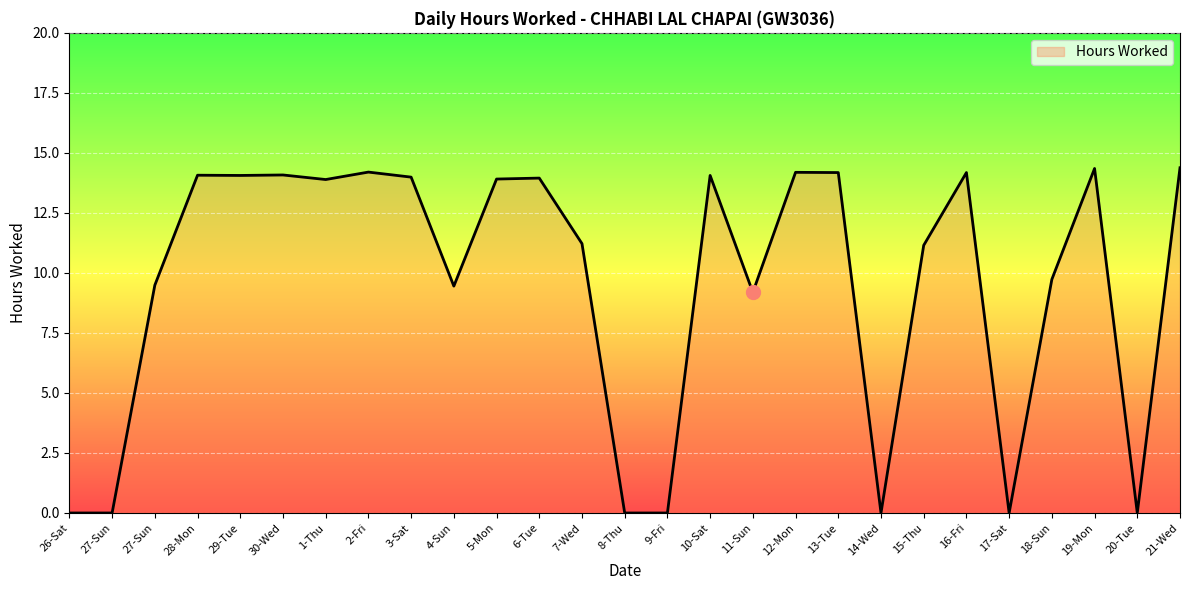

Is this an area chart (filled region under the line)?

Yes